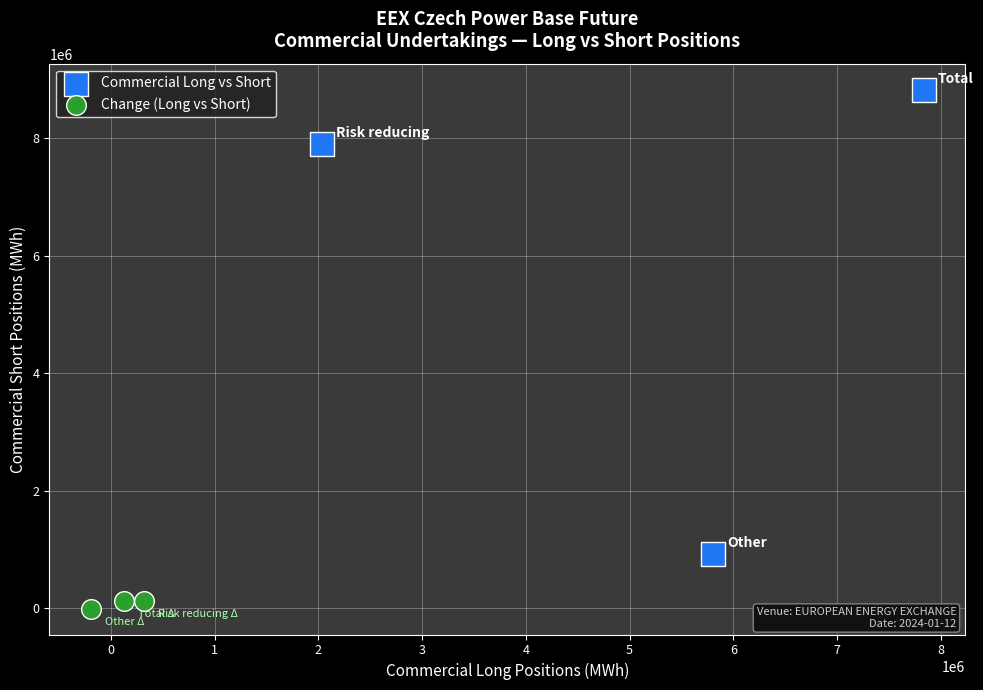

Which series reaches the minimum Y coordinate?

Change (Long vs Short)